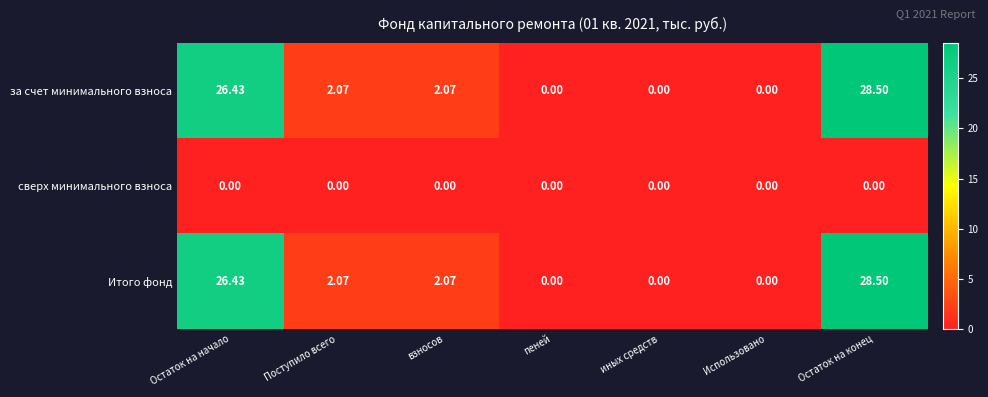

Which category has the highest value in the за счет минимального взноса series?

Остаток на конец